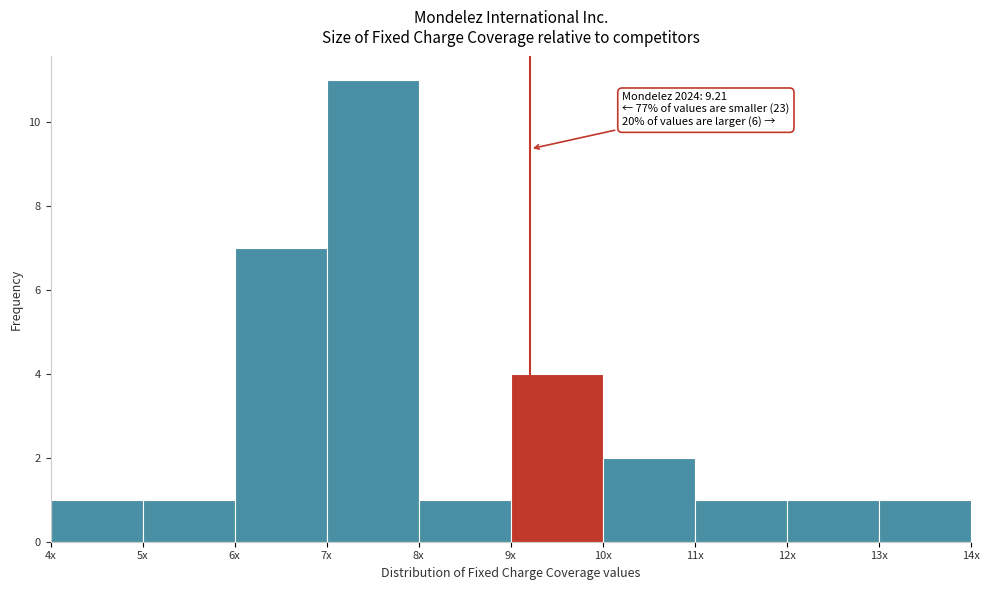

Reading right to left, what are all the values shown in this chart?

1	1	1	2	4	1	11	7	1	1